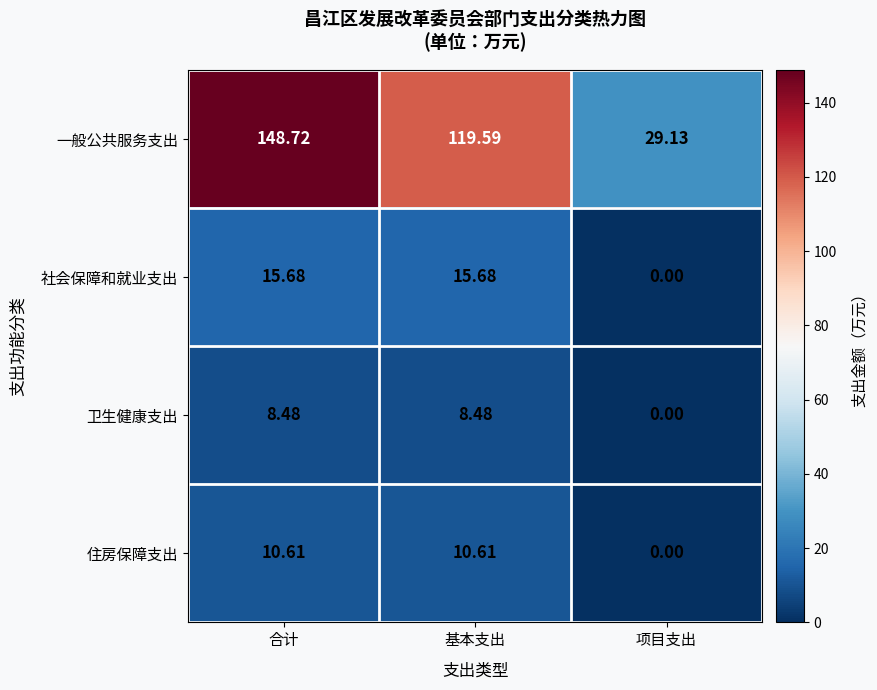

How many values in the 卫生健康支出 series are below 8?

1